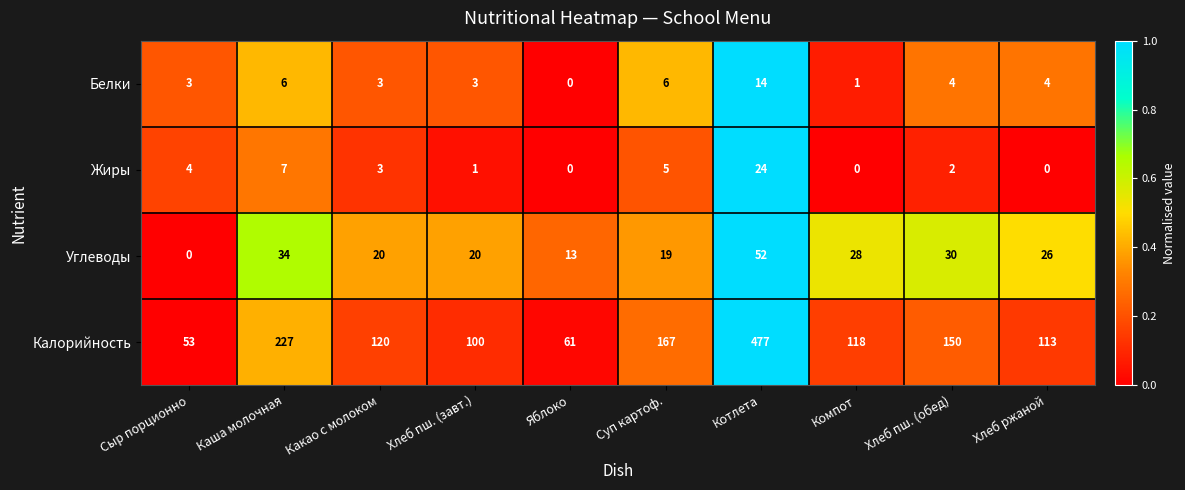

Which series has the largest range (max minus min)?

Калорийность